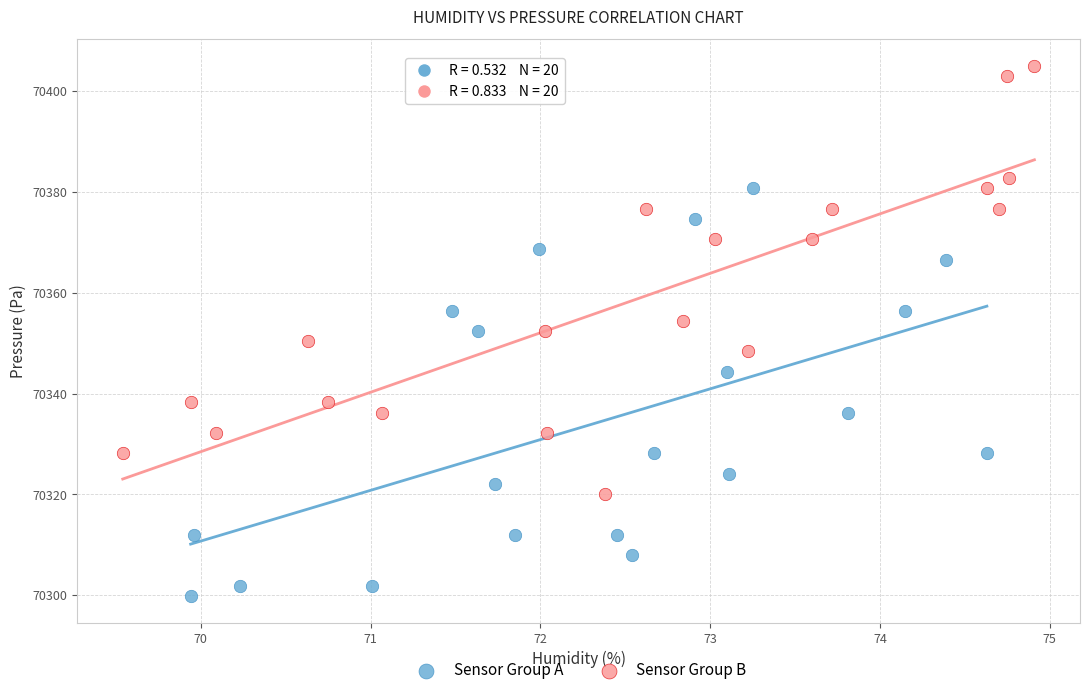

What are all the series names shown in the legend?

Sensor Group A, Sensor Group B